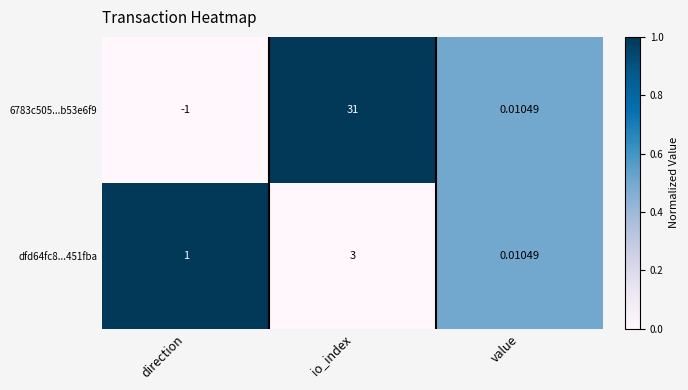

How many series are shown in this chart?

2